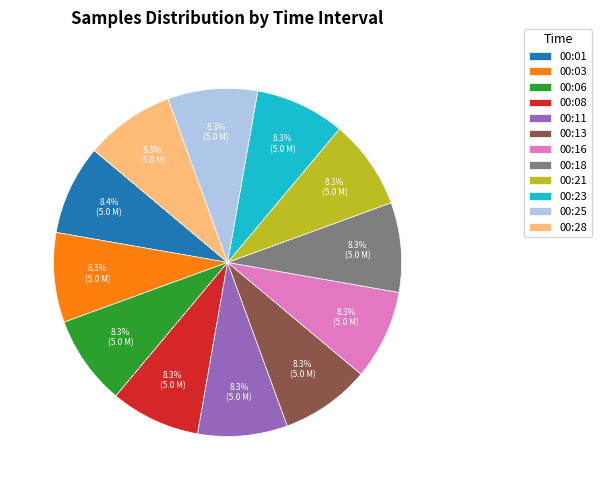

Do 00:23 and 00:21 together represent more than half of the pie?

No